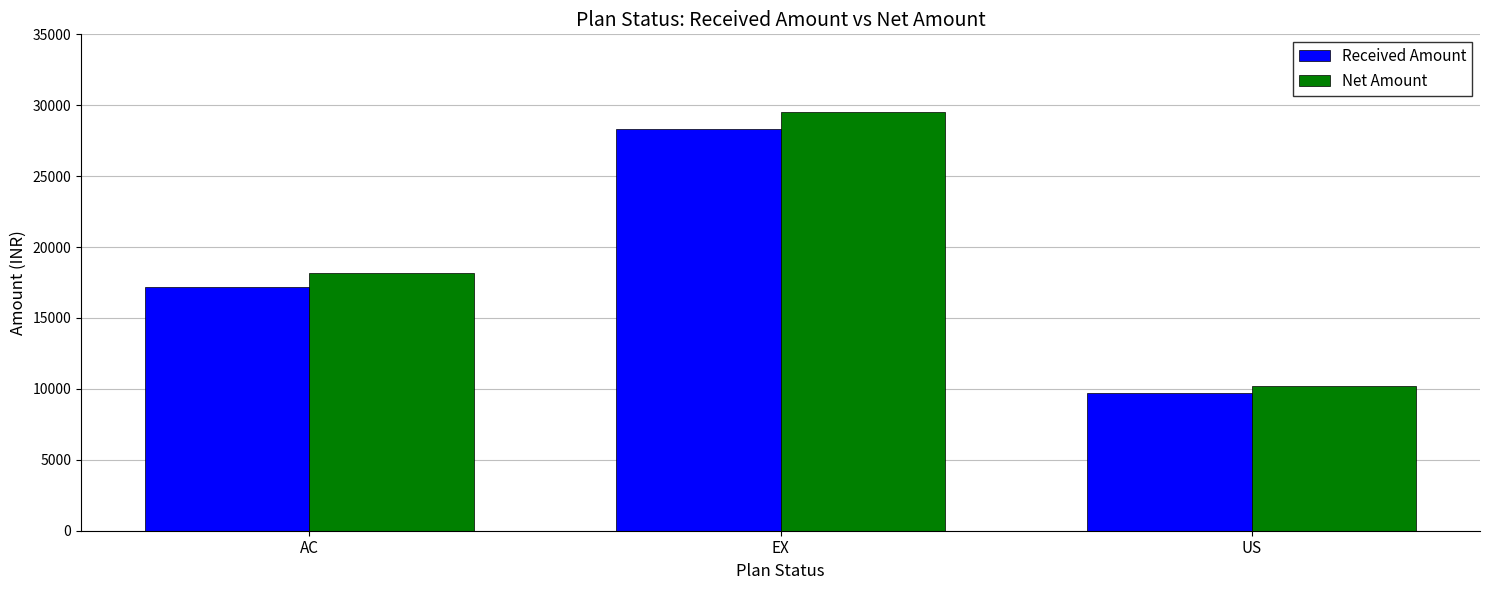

Are the bars horizontal?

No